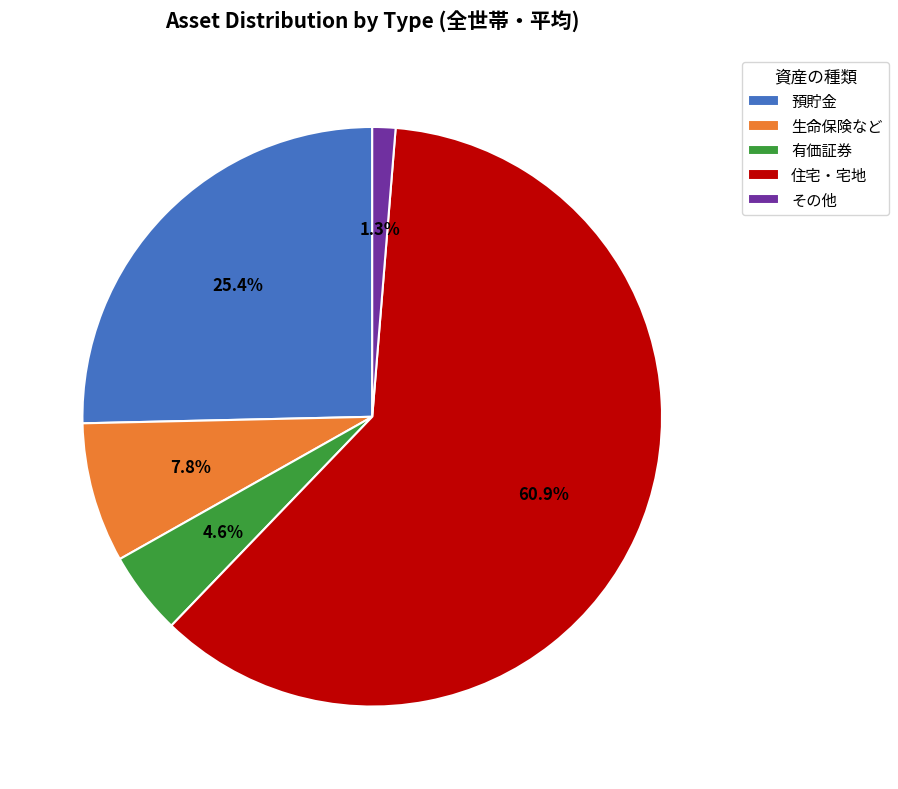

Approximately how many times larger is the value at 有価証券 compared to 住宅・宅地?

0.1